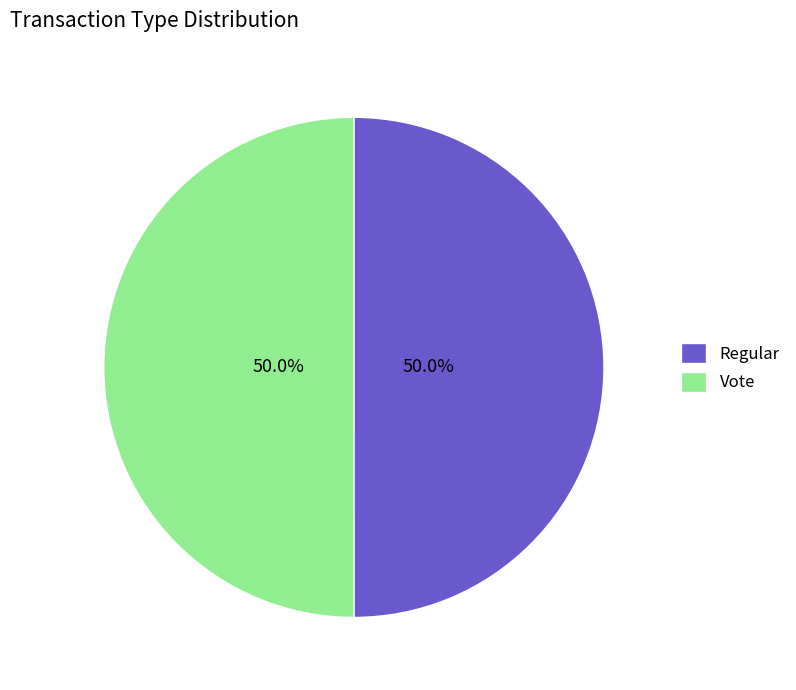

Do Regular and Vote together represent more than half of the pie?

Yes